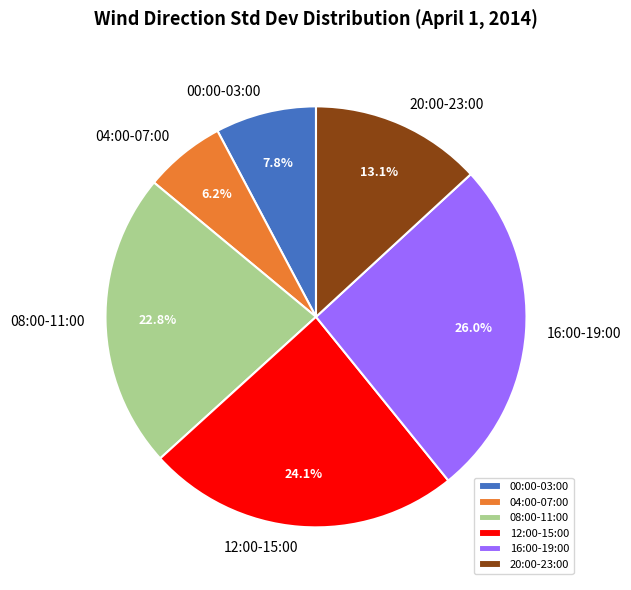

Rank the categories by value from highest to lowest.

16:00-19:00, 12:00-15:00, 08:00-11:00, 20:00-23:00, 00:00-03:00, 04:00-07:00